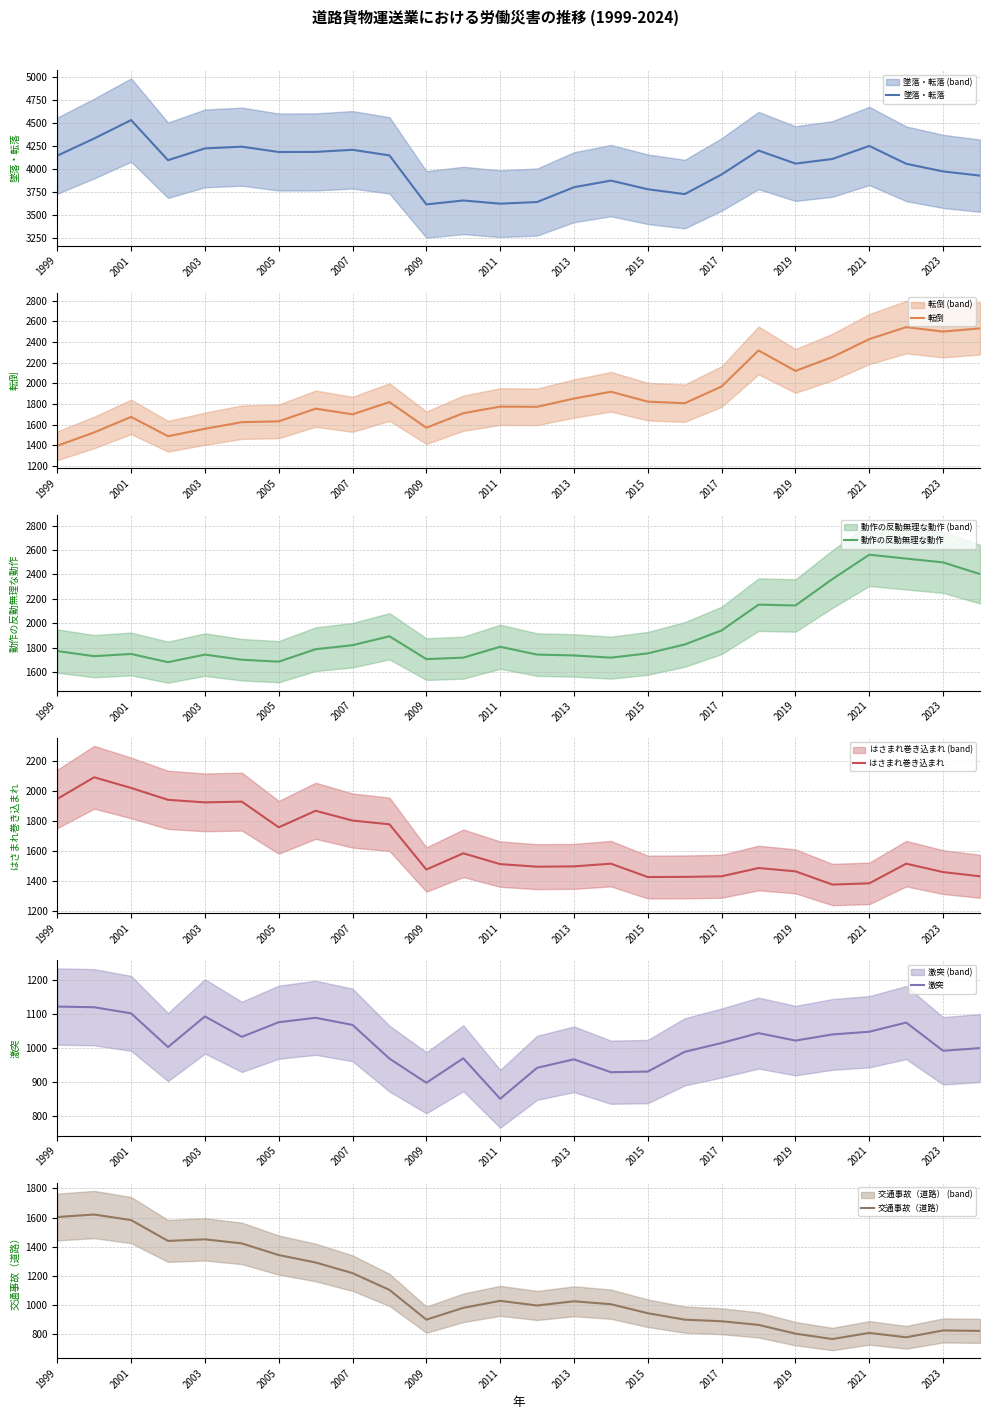

The value of 墜落・転落 at 2023 is 3978. True or false?

True